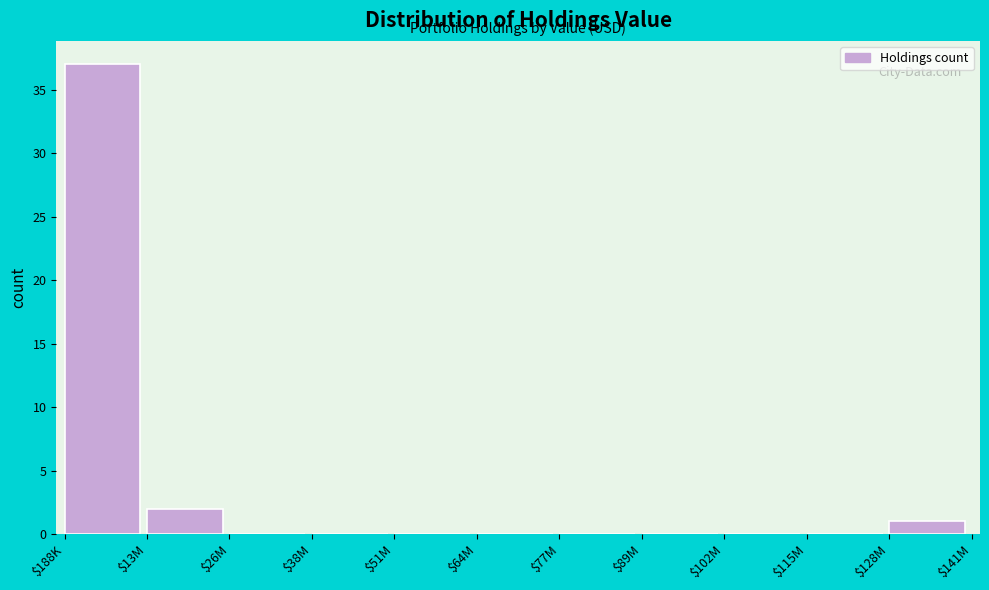

Which category has the highest value across all series?

$188K